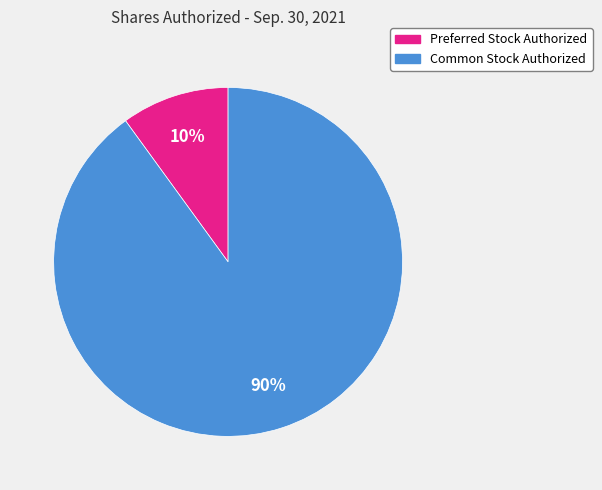

Is there any slice that represents more than half of the pie?

Yes